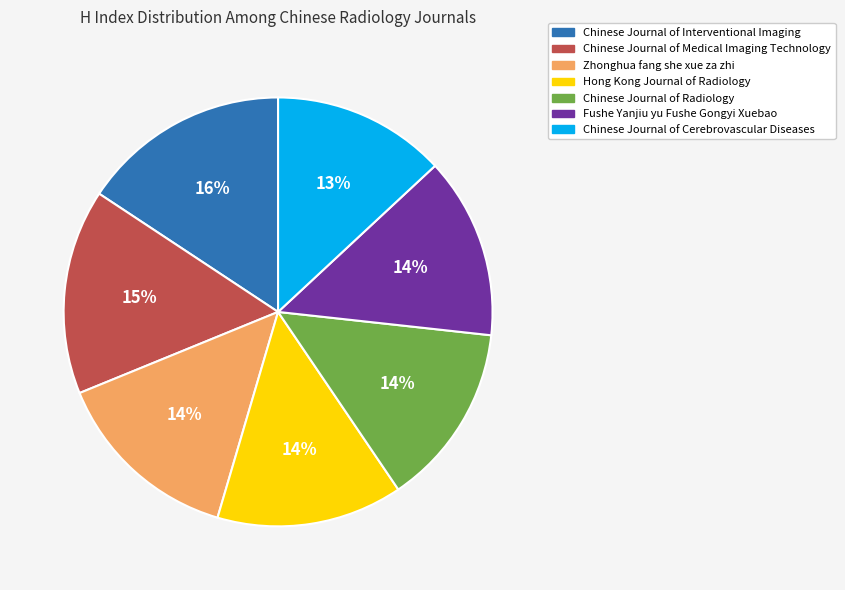

Is there a majority slice in this chart?

No